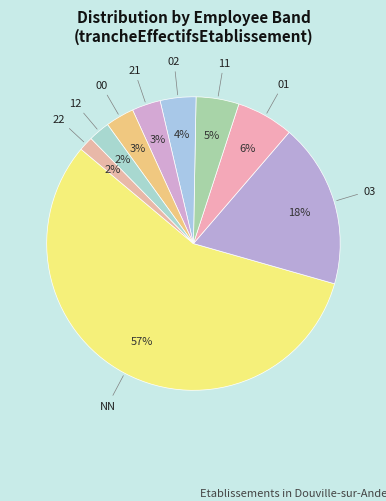

Which category has the biggest portion of the pie?

NN